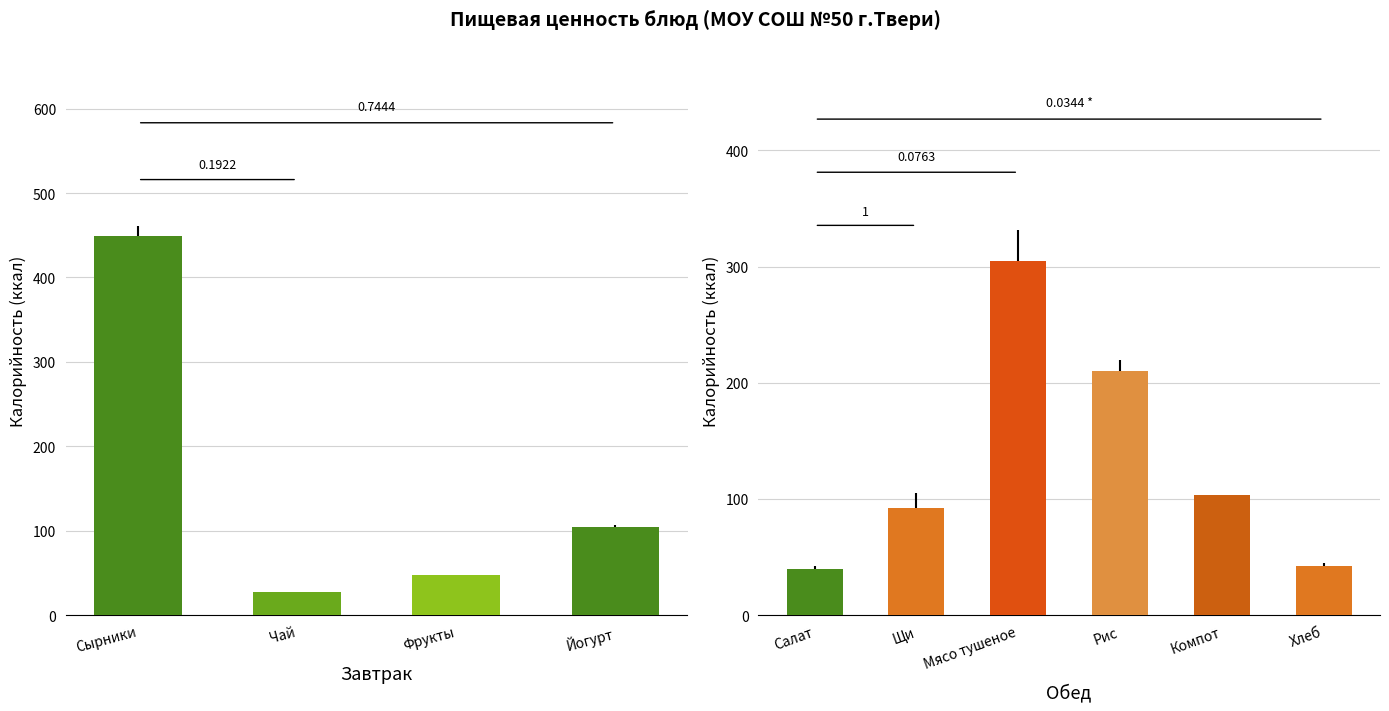

At which label is the value closest to 172?

Рис